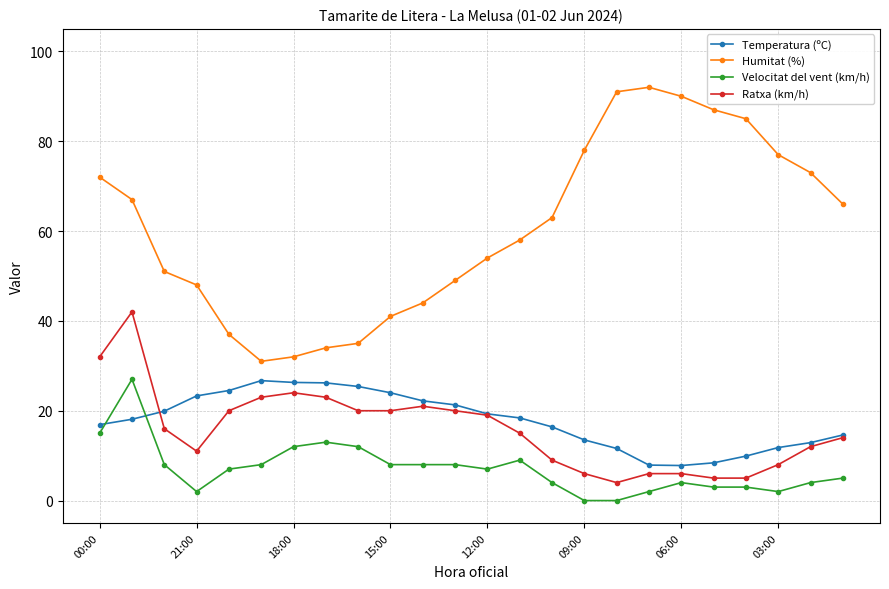

True or false: Humitat (%) and Velocitat del vent (km/h) intersect in this chart.

False